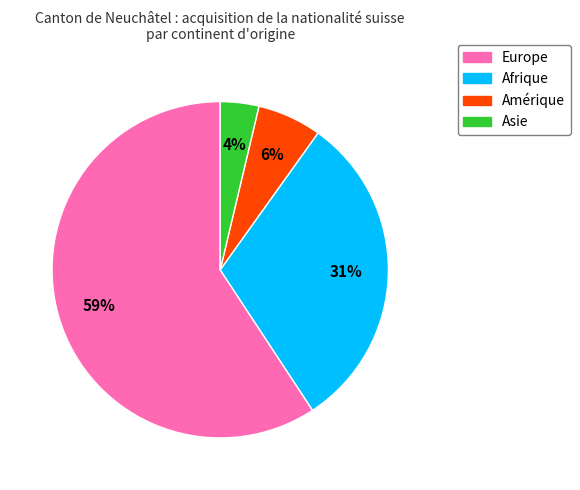

Does any single category account for the majority?

Yes